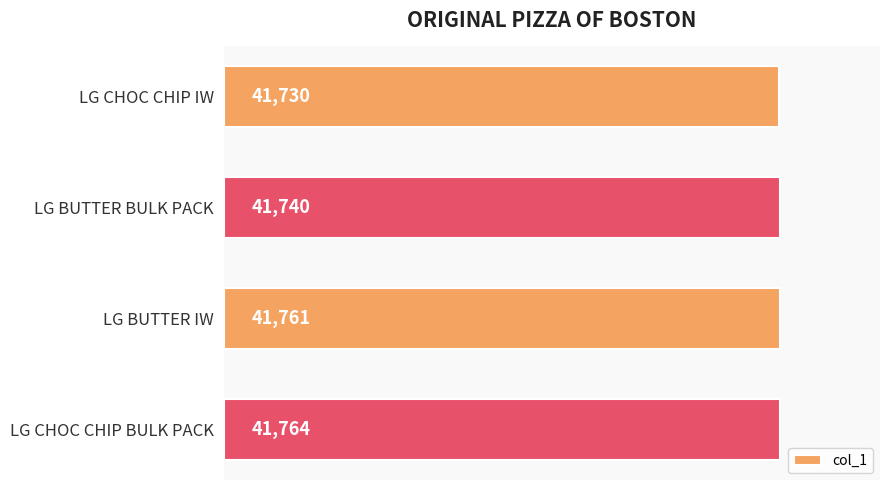

Which label corresponds to the largest value in the chart?

LG CHOC CHIP BULK PACK